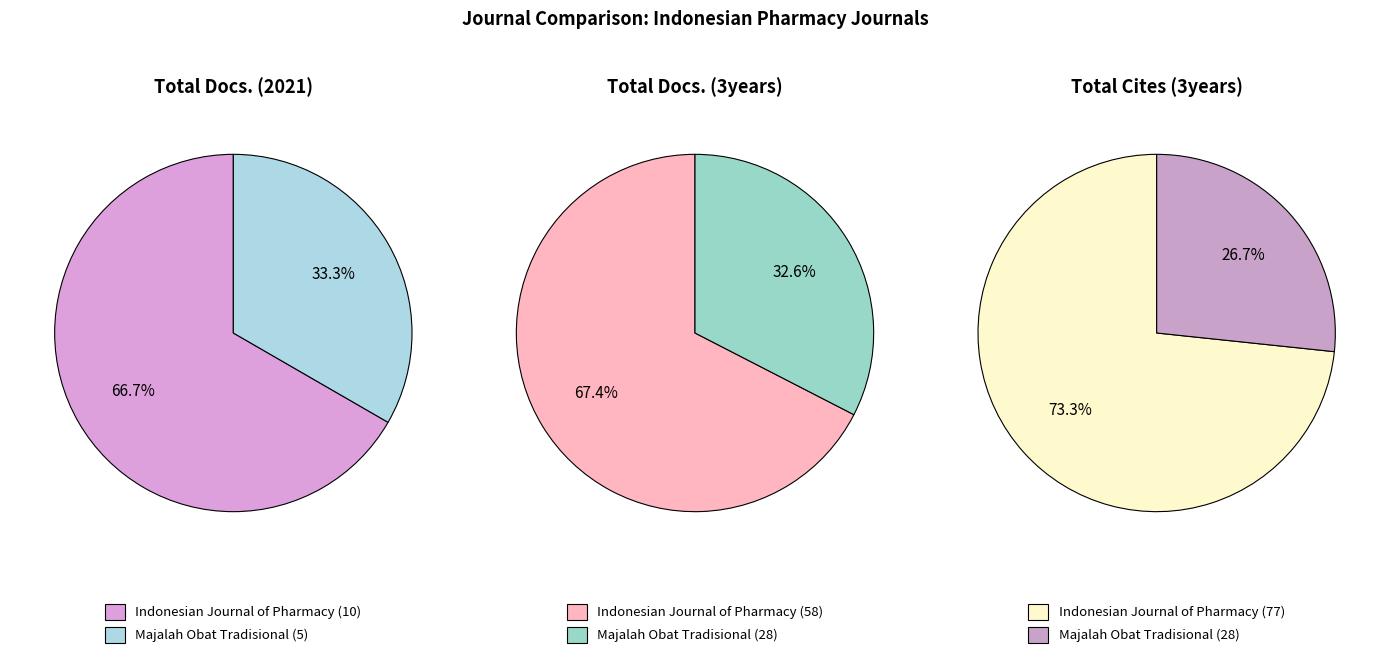

To the nearest percent, what portion does Majalah Obat Tradisional represent?

27%